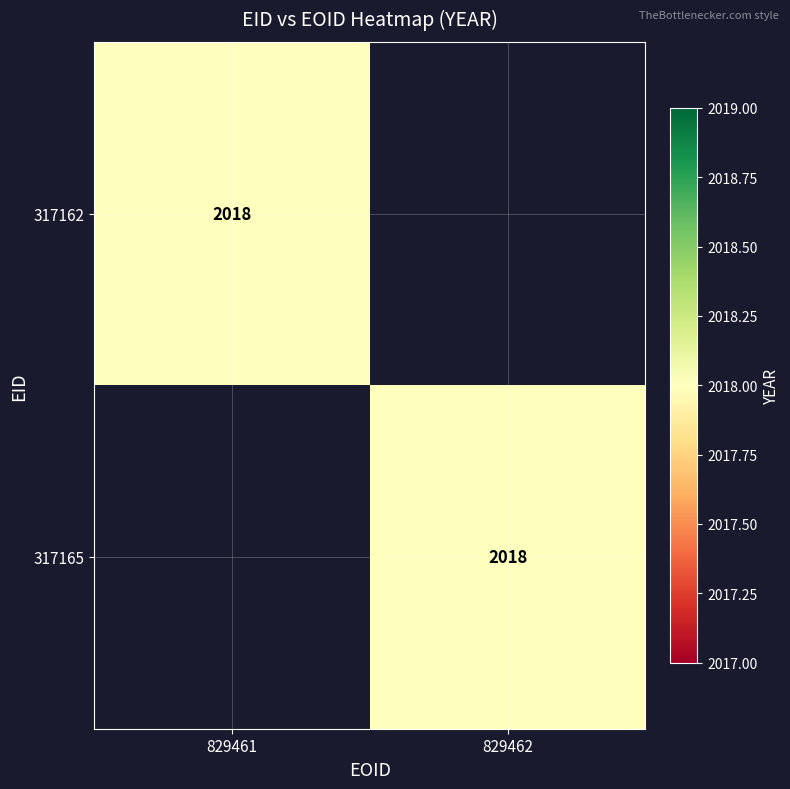

At which category does the chart reach its minimum across all series?

829462